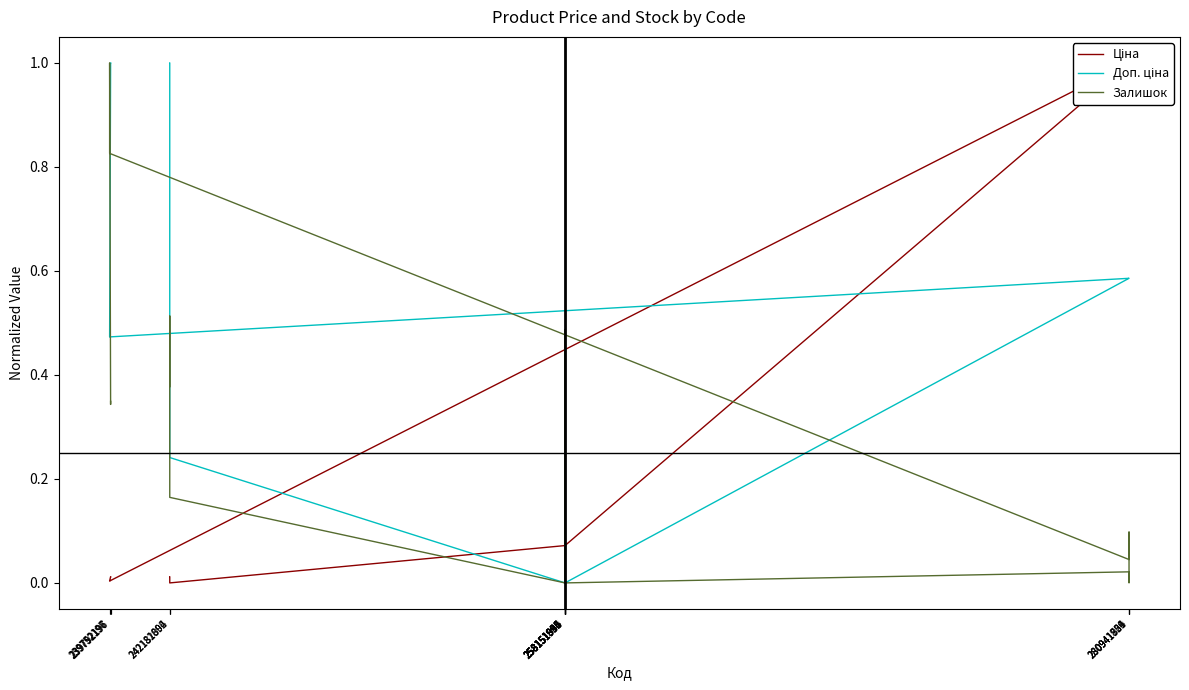

At how many categories does at least one series exceed 0?

20